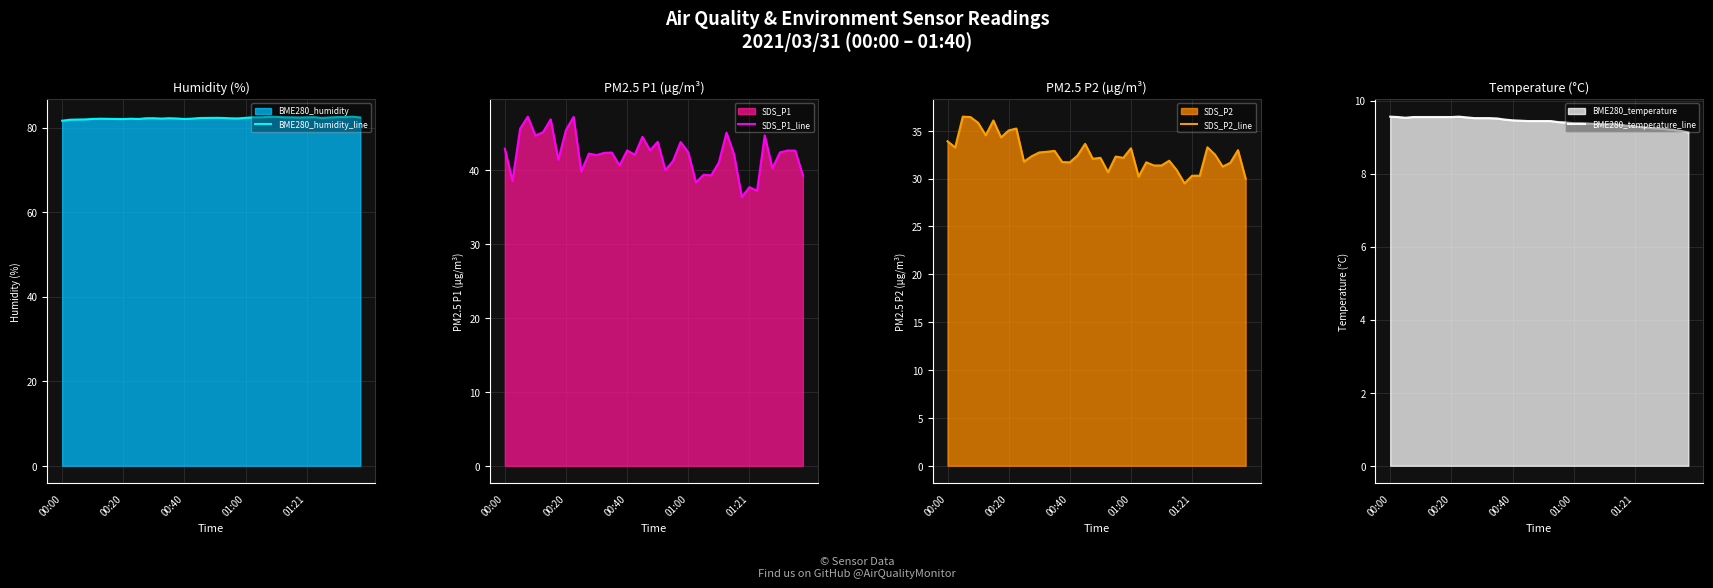

How many series are shown in this chart?

4